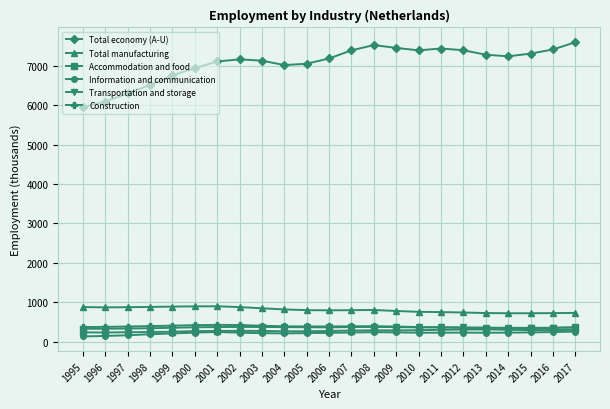

What is the approximate value of Construction at 2014, to the nearest 5?

295